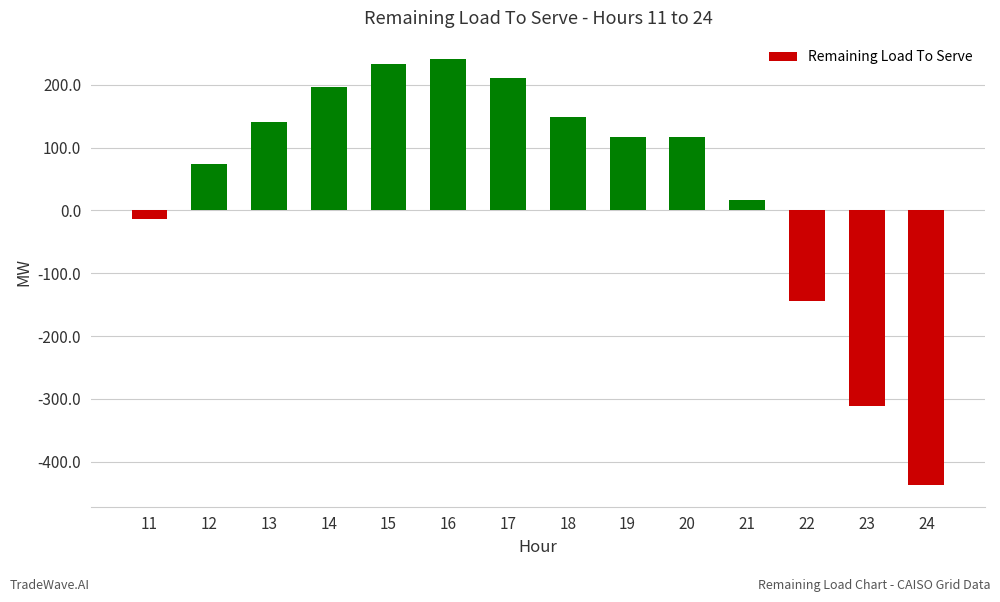

What is the change in value from 12 to 14?

+123.0